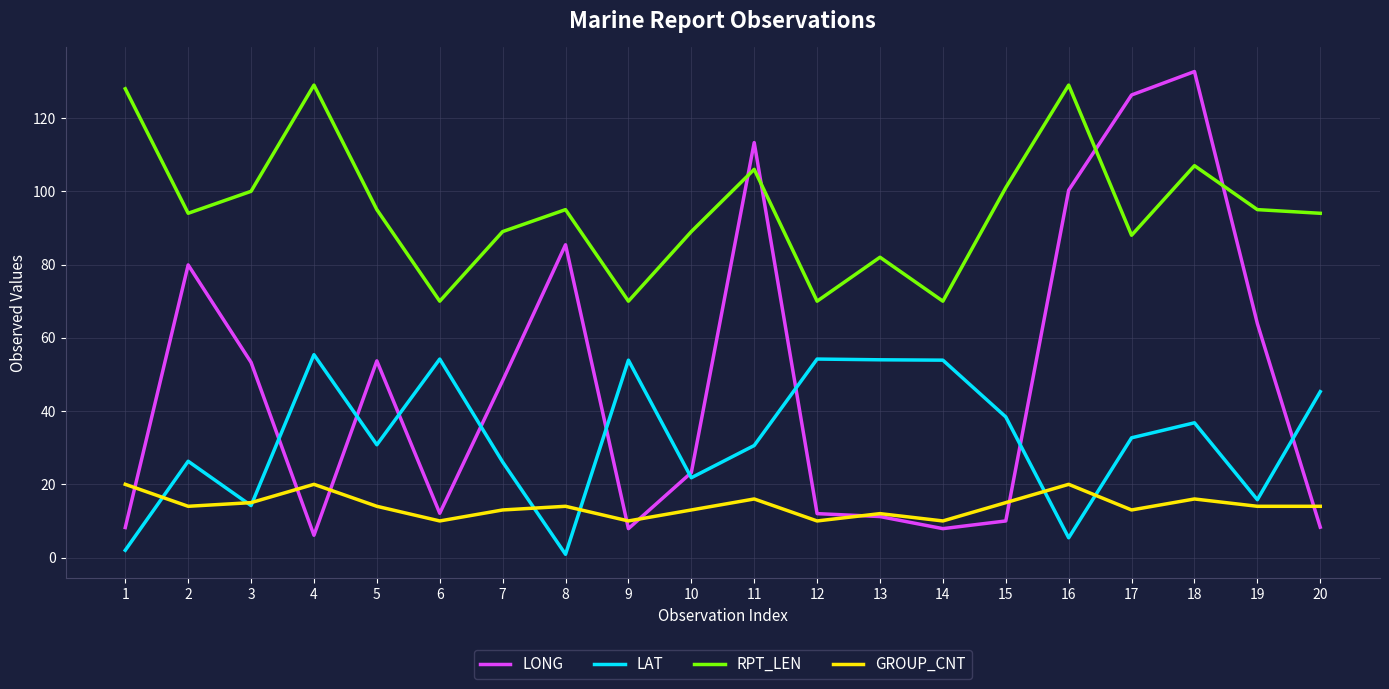

Which label corresponds to the largest value in the chart?

18